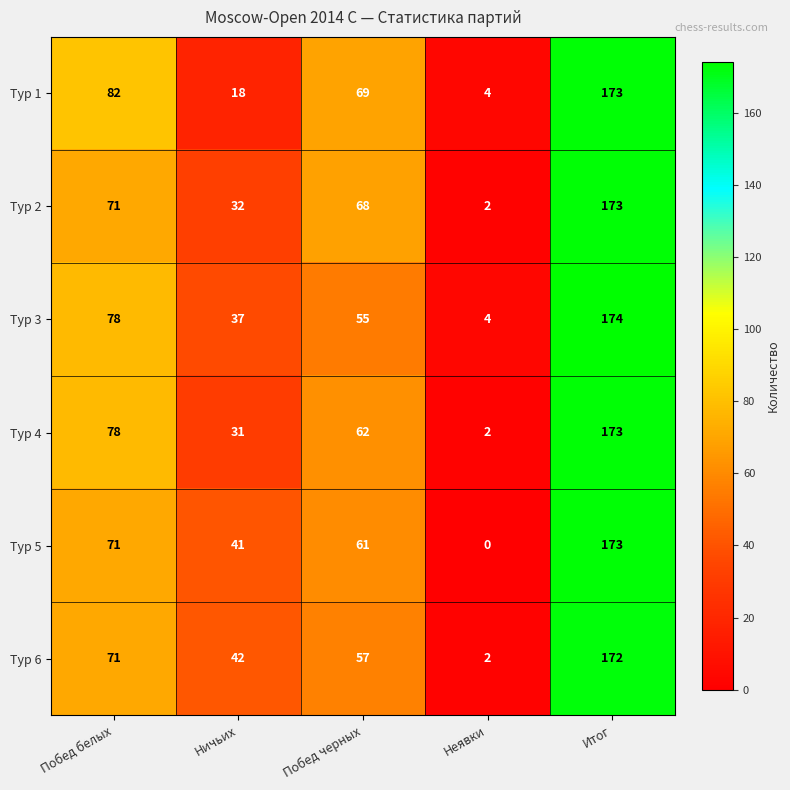

What is the difference between the maximum and minimum values in the Тур 5 series?

173